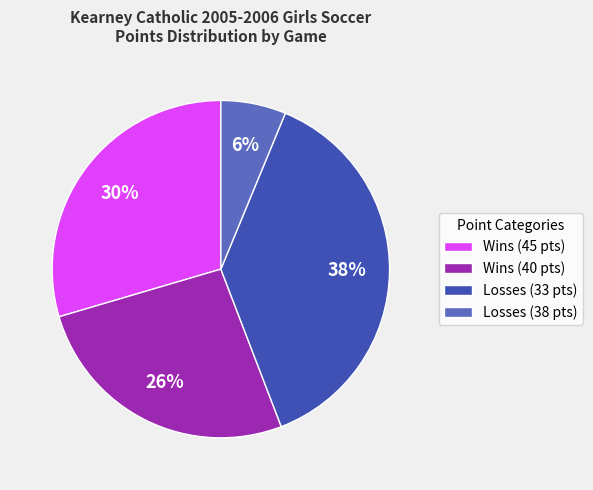

True or false: Wins (40 pts) accounts for 26% of the total.

True